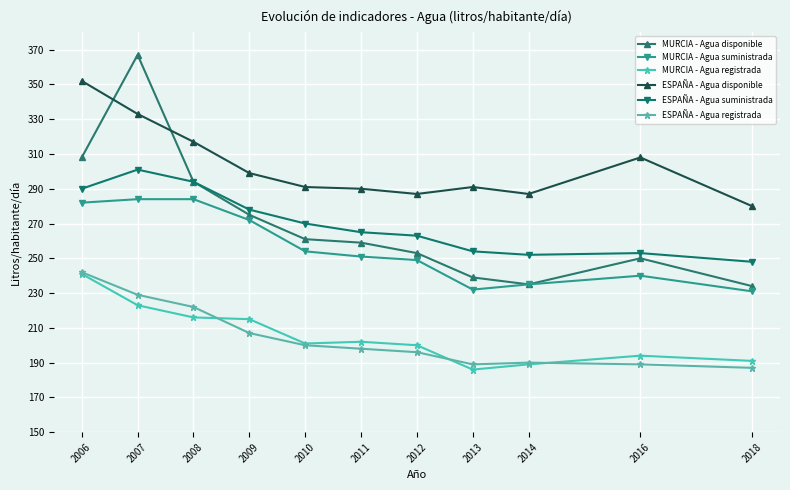

What are all the series names shown in the legend?

MURCIA - Agua disponible, MURCIA - Agua suministrada, MURCIA - Agua registrada, ESPAÑA - Agua disponible, ESPAÑA - Agua suministrada, ESPAÑA - Agua registrada